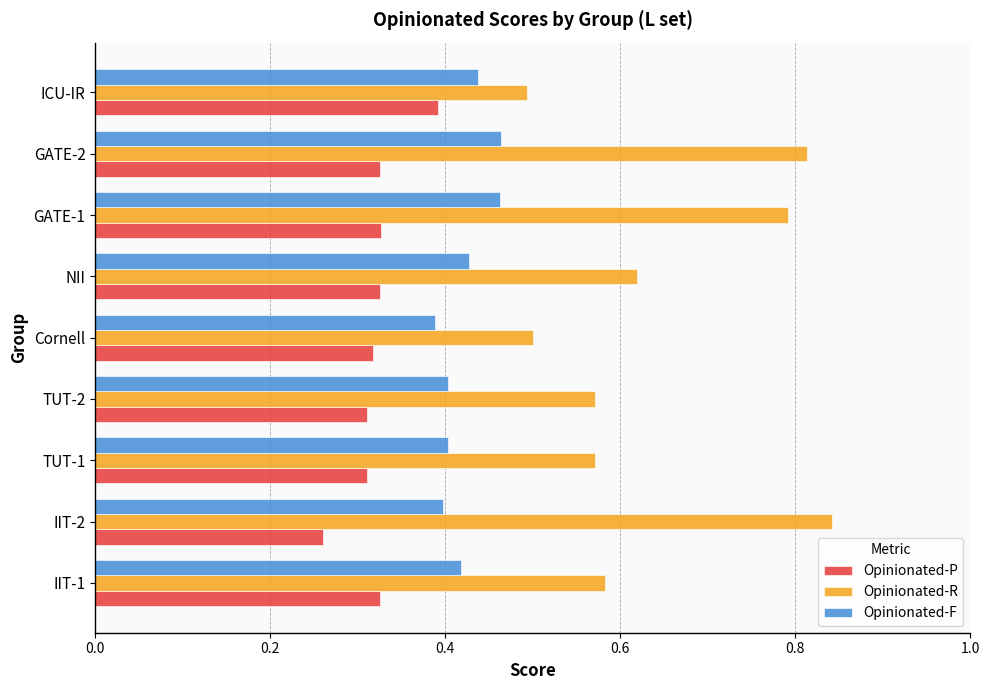

What is the sum of the Opinionated-R values at IIT-1 and IIT-2?

1.4